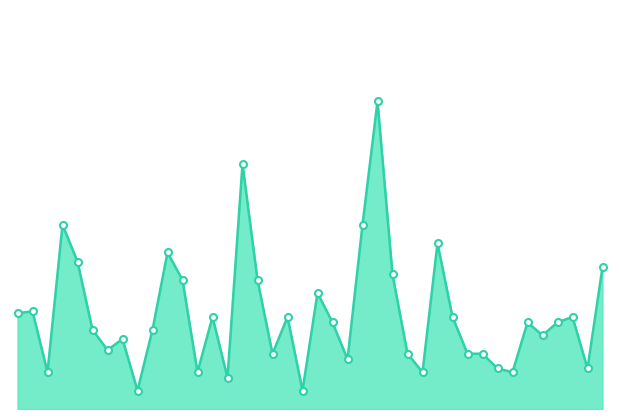

How many interior local valleys (lower than both neighbors) does the data have?

12